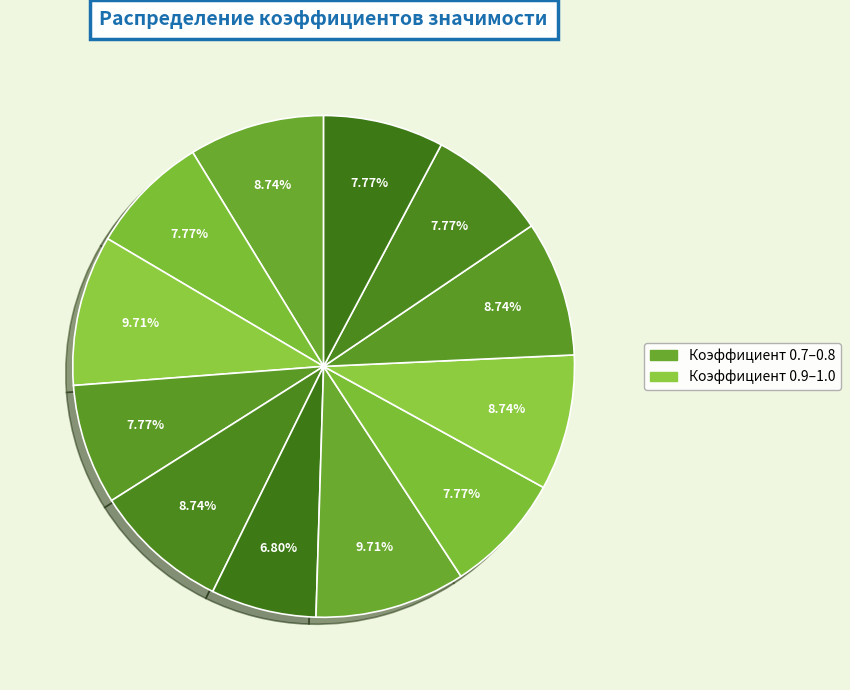

How many slices are in this pie chart?

12